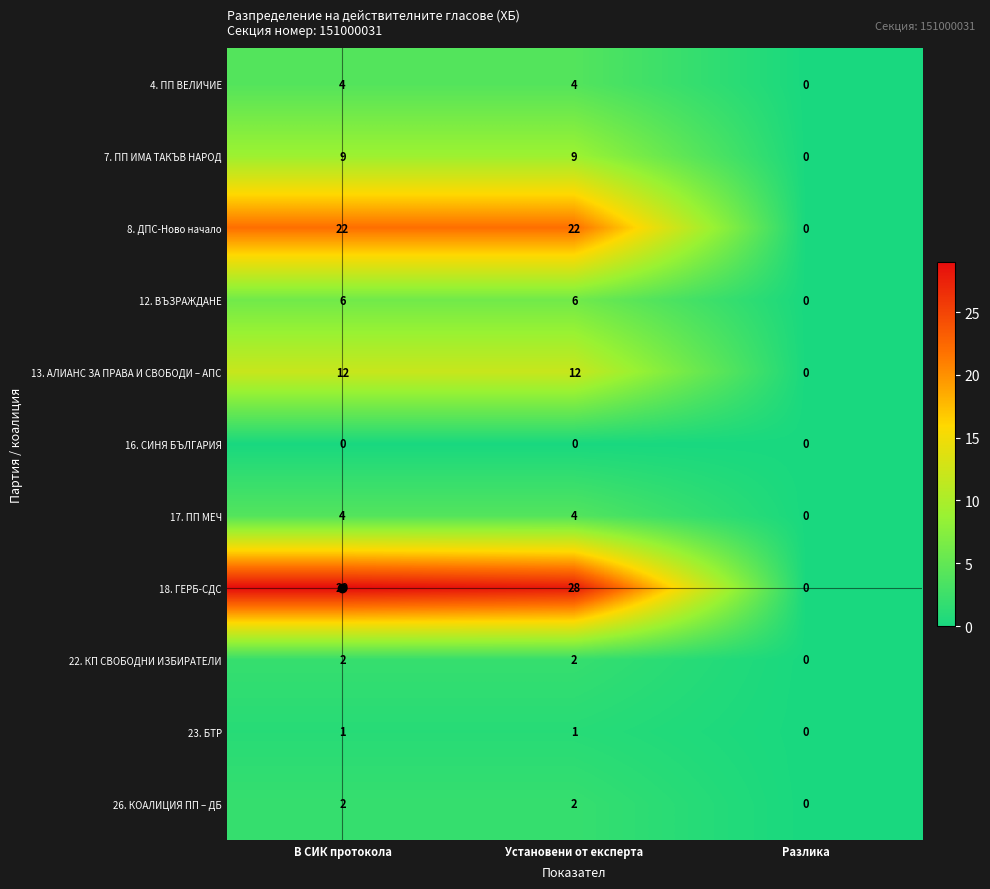

At which category does the chart reach its peak across all series?

В СИК протокола